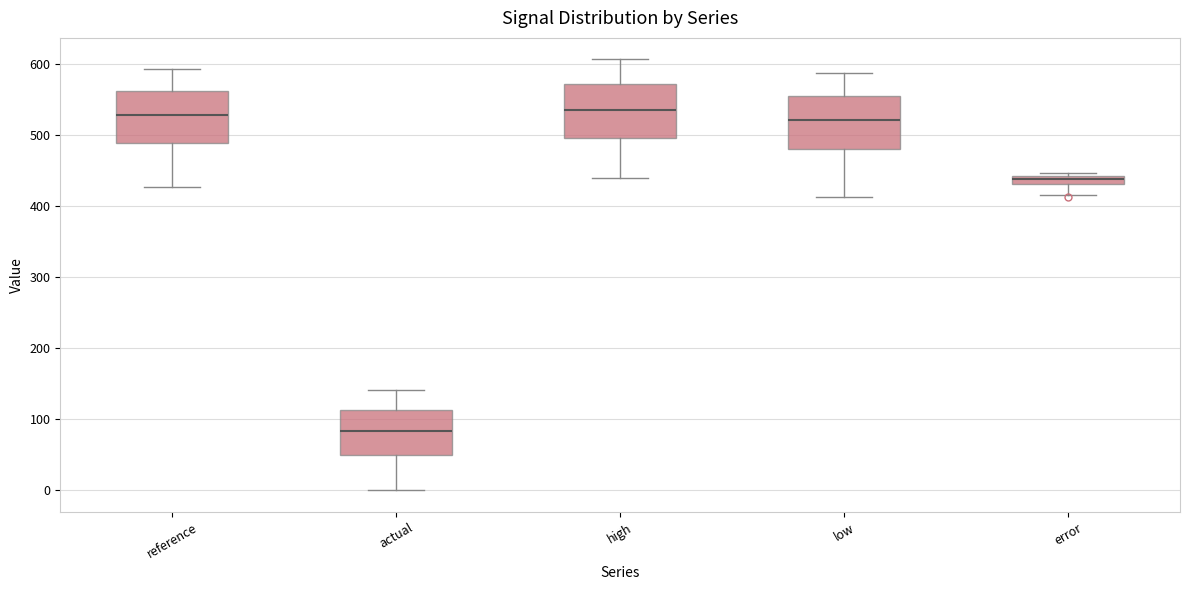

Where is the upper edge of the box for high on the y-axis? The values are not printed on the chart, so give them approximately, as read against the axis.

570